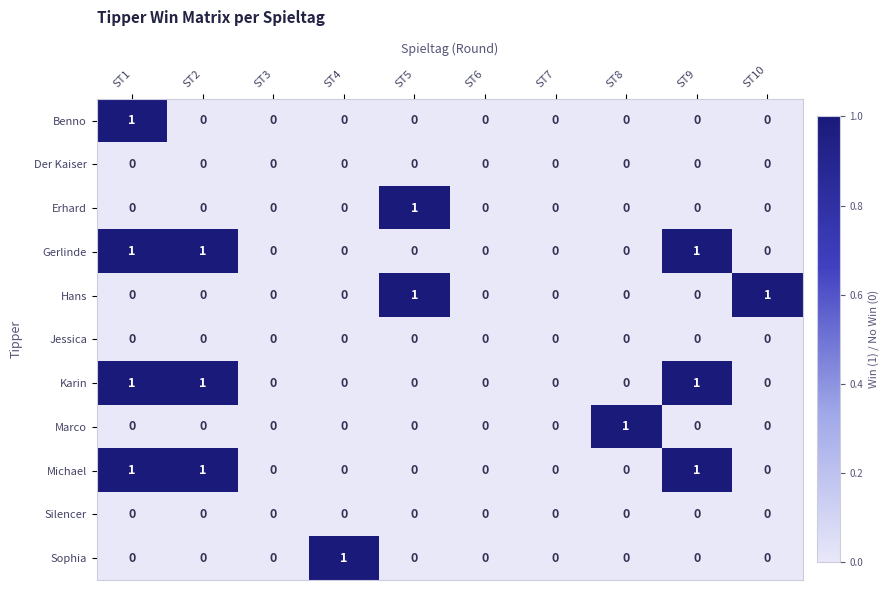

At which category is the sum across all series the highest?

ST1